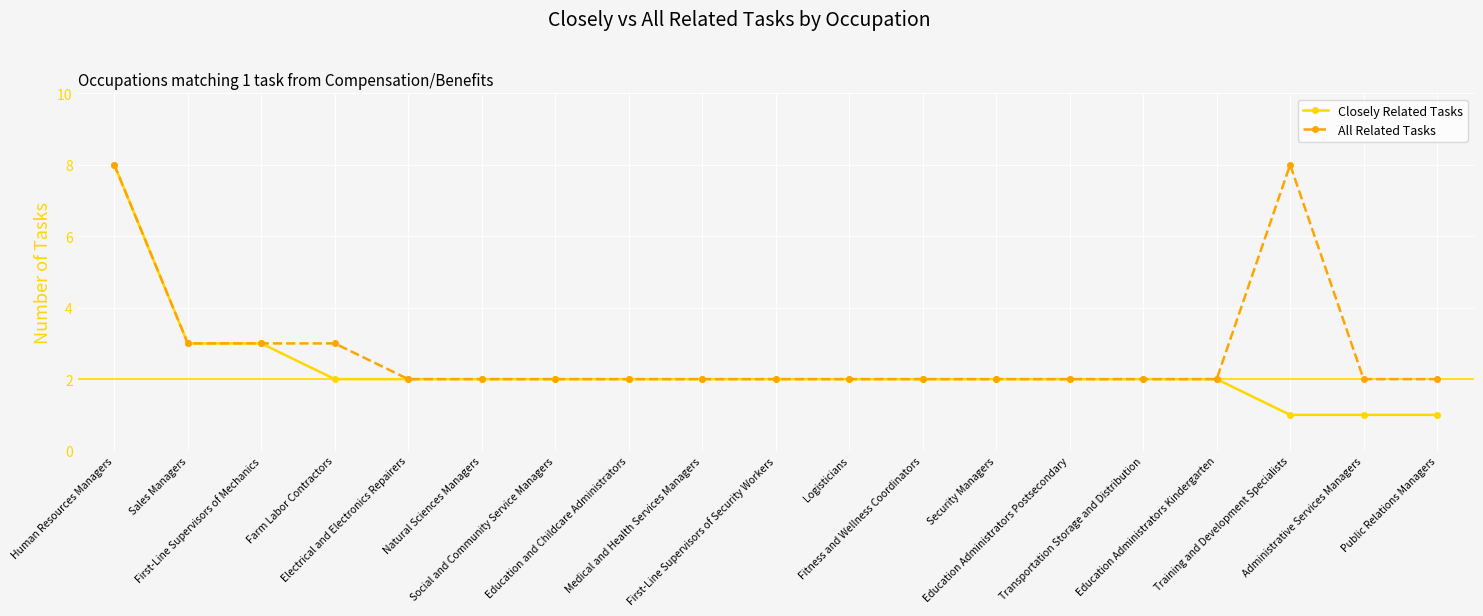

What is the value of the All Related Tasks point at the 19th from the left?

2